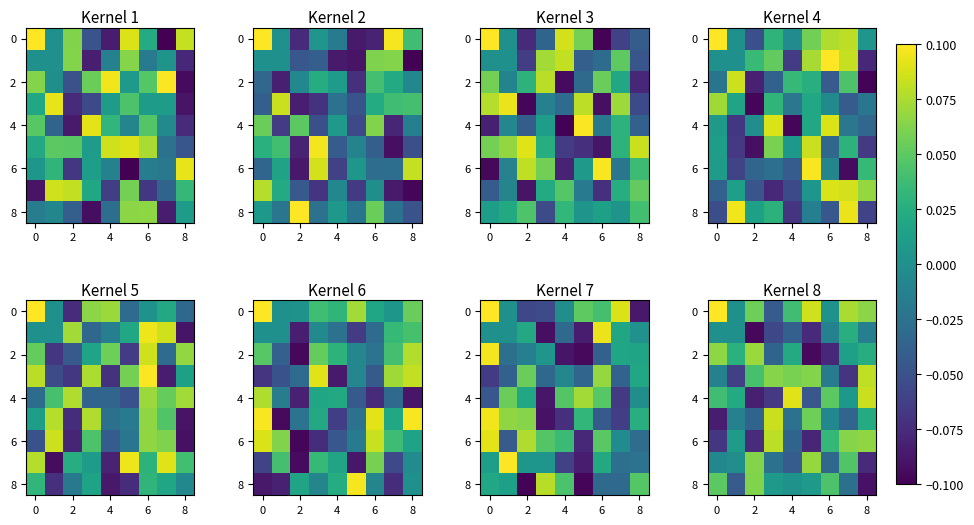

The row_8 series shows 0.0 at 8. True or false?

True